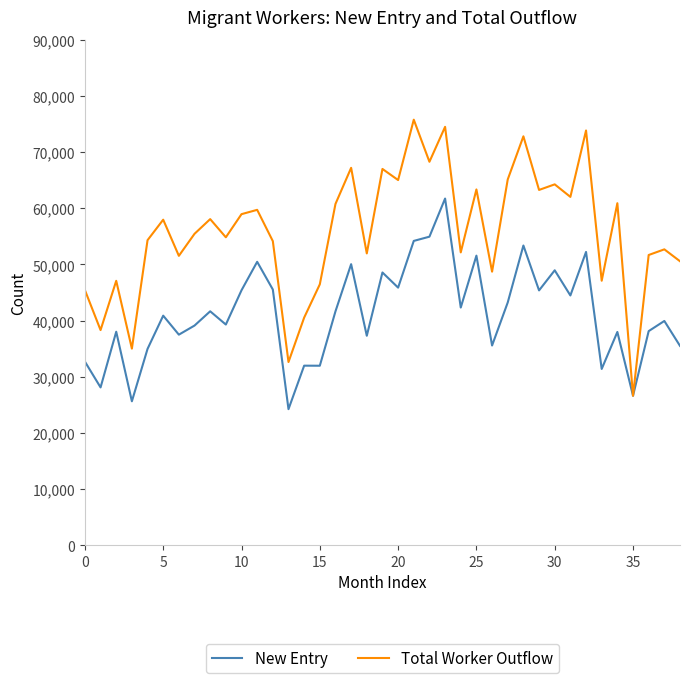

Rank the series by their average value, from lowest to highest.

New Entry, Total Worker Outflow